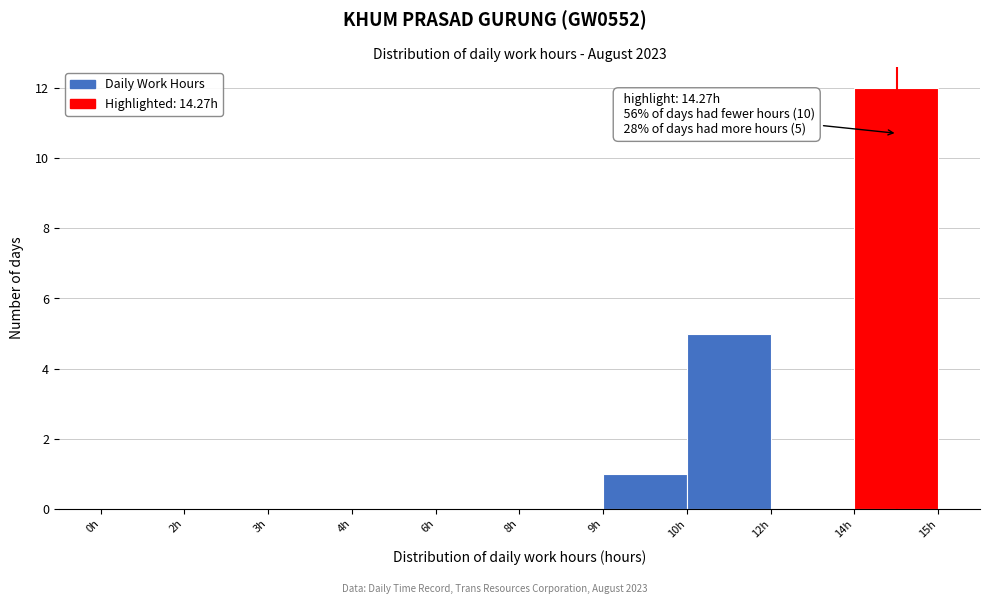

Reading left to right, transcribe all the data shown in this chart.

0h=0	2h=0	3h=0	4h=0	6h=0	8h=0	9h=1	10h=5	12h=0	14h=12